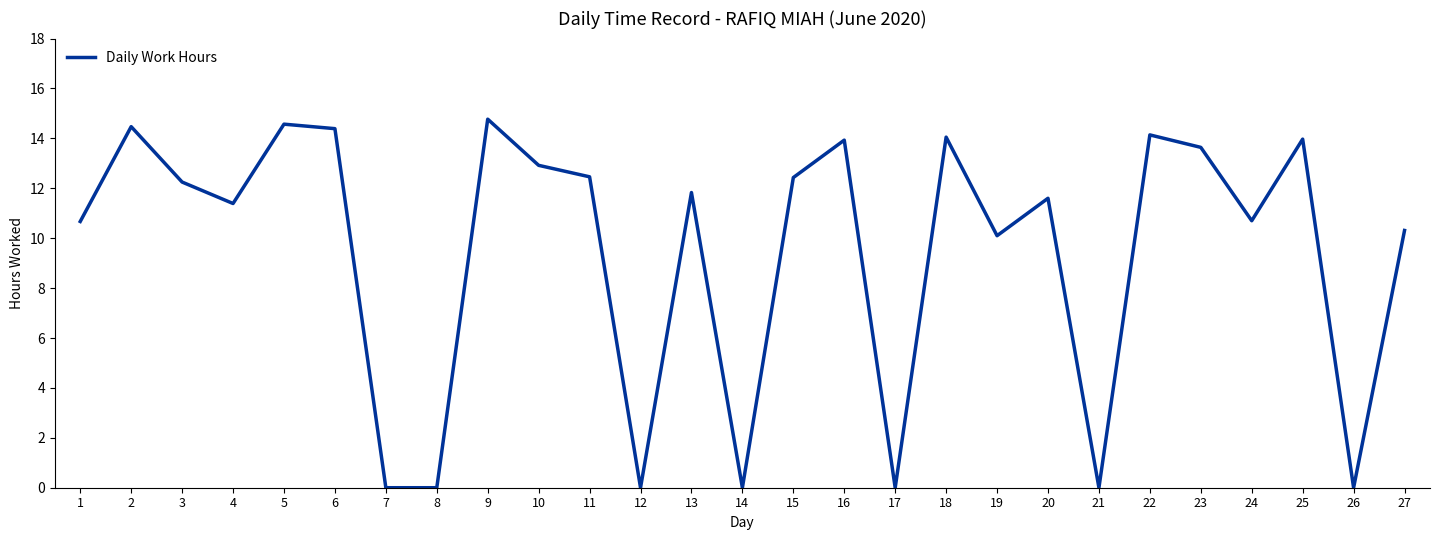

Read the value at 18.

14.1